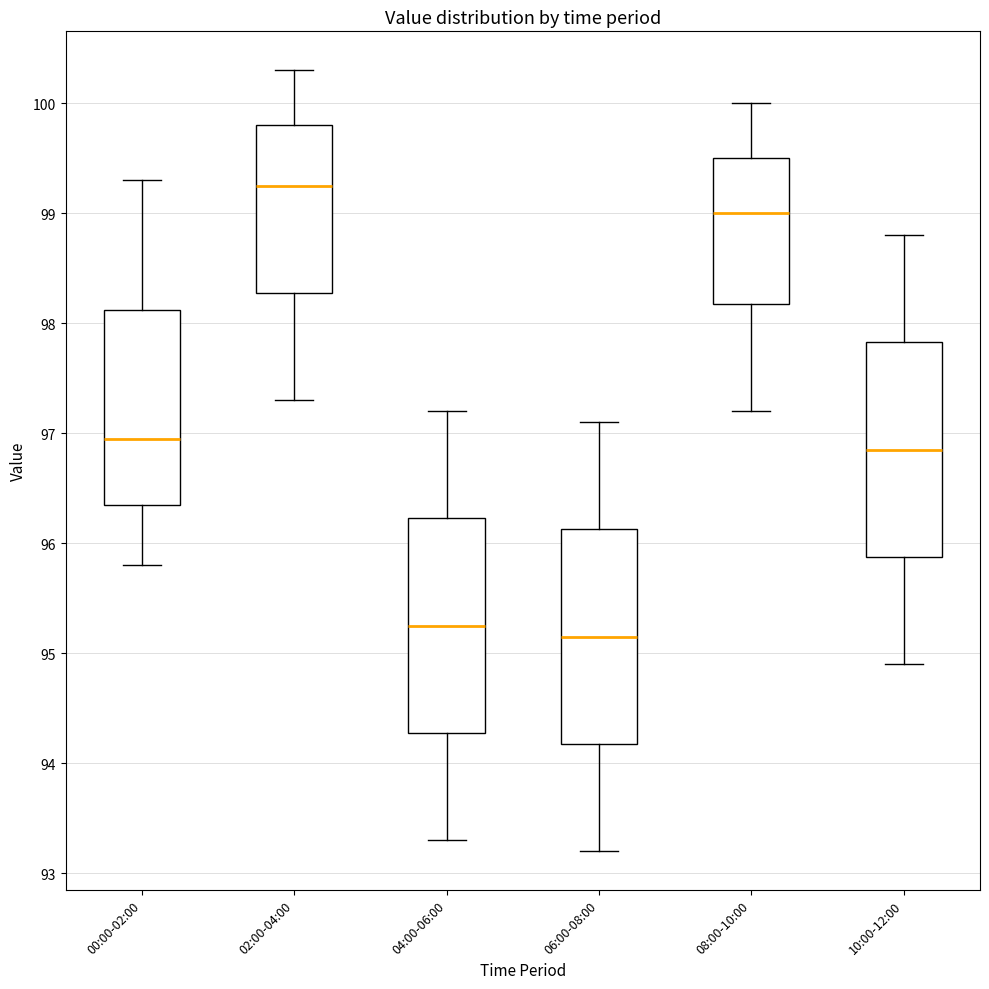

Reading left to right, read every box against the y-axis: the position of its median line, the range the box covers, and the ends of its whiskers. The values are not printed on the chart, so give them approximately, as read against the axis.

00:00-02:00: median 97.0, box 96.4 to 98.1, whiskers 95.8 to 99.3
02:00-04:00: median 99.3, box 98.3 to 99.8, whiskers 97.3 to 100.3
04:00-06:00: median 95.3, box 94.3 to 96.2, whiskers 93.3 to 97.2
06:00-08:00: median 95.2, box 94.2 to 96.1, whiskers 93.2 to 97.1
08:00-10:00: median 99.0, box 98.2 to 99.5, whiskers 97.2 to 100.0
10:00-12:00: median 96.9, box 95.9 to 97.8, whiskers 94.9 to 98.8